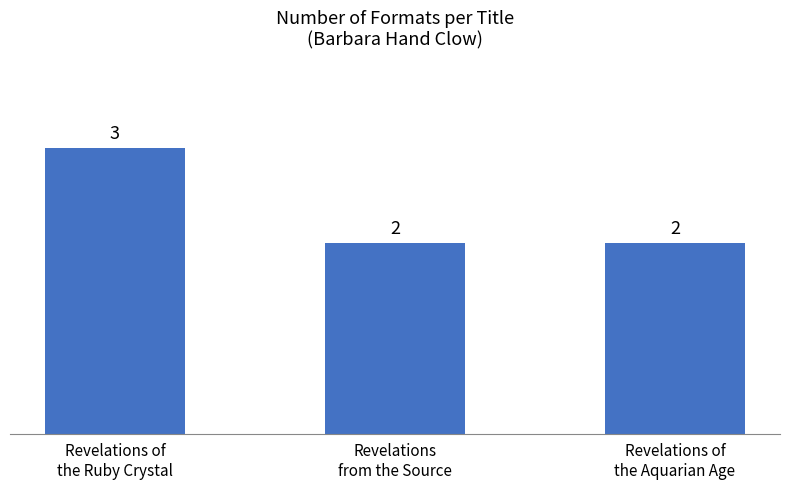

What is the label of the 1st bar from the left?

Revelations of
the Ruby Crystal